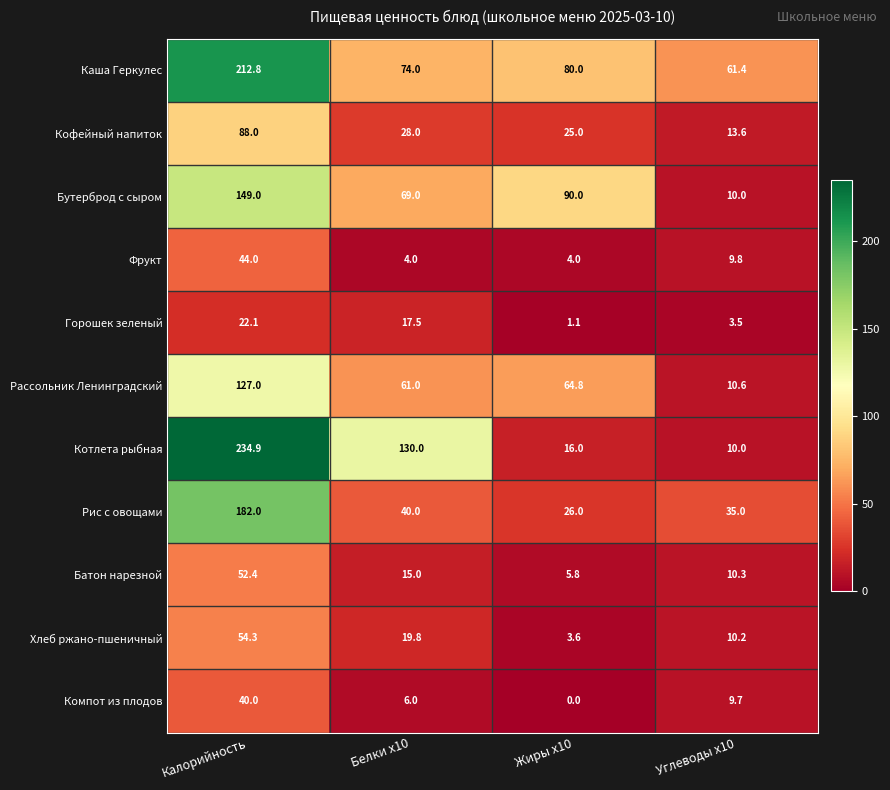

Where is Компот из плодов nearest to the value 20?

Углеводы x10